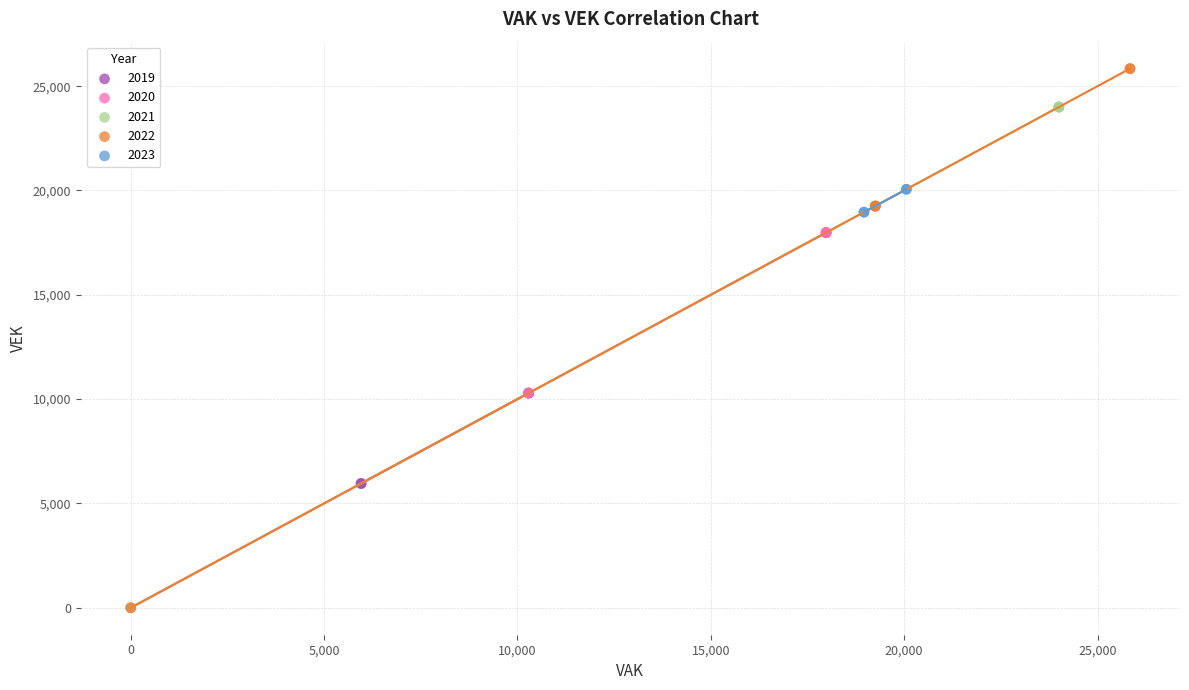

Which series has the widest spread of Y values?

2022